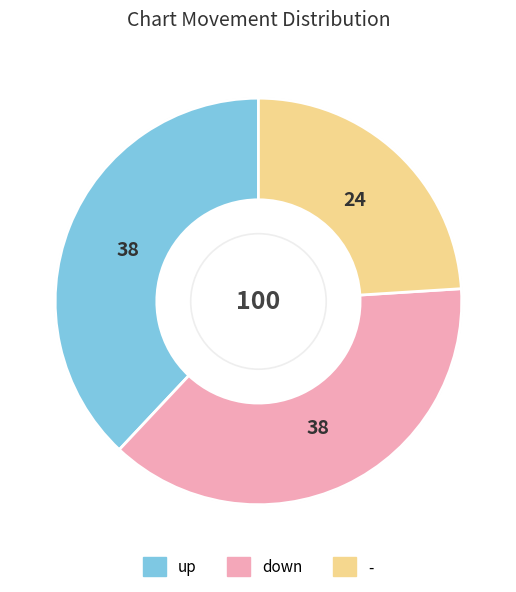

What is the ratio of the value at up to the value at down?

1.0